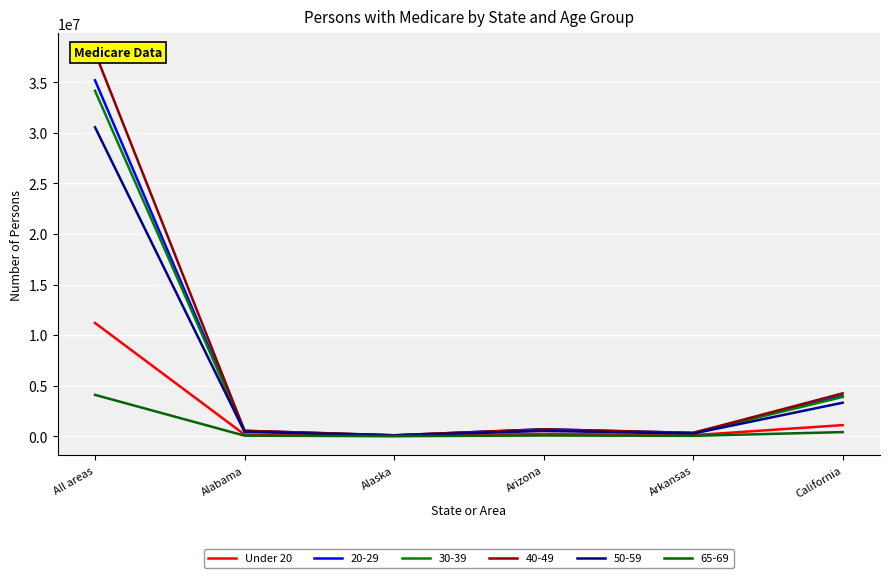

True or false: the data shows 229272 at Arizona.

True